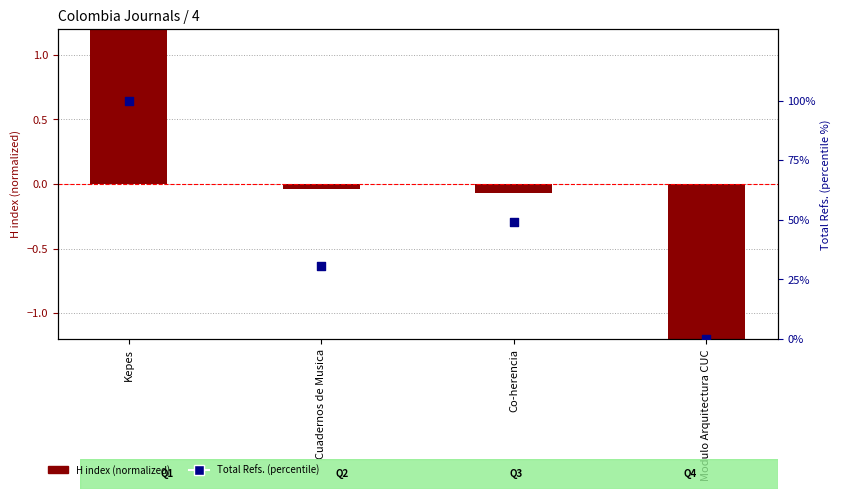

Which series has the largest total across all categories?

Total Refs. (percentile)